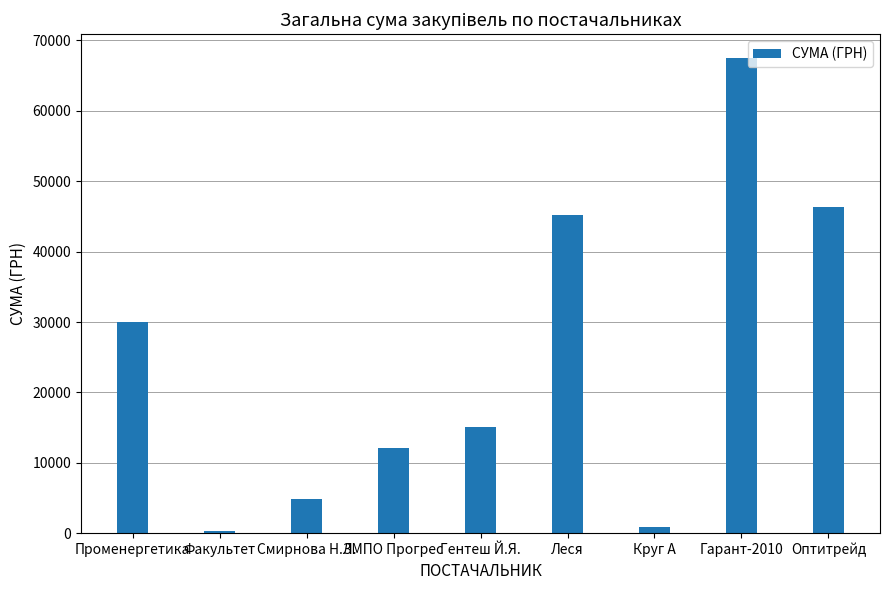

How many data points does each series have?

9